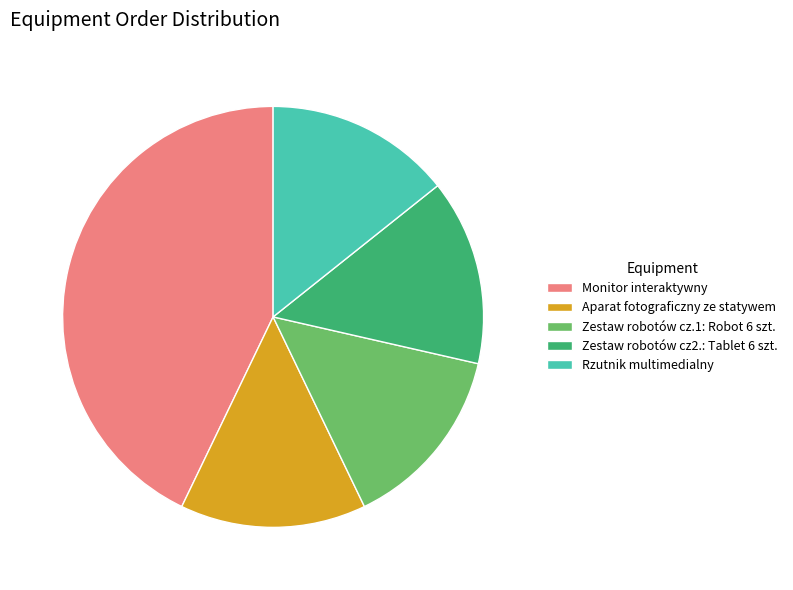

Does any single category account for the majority?

No